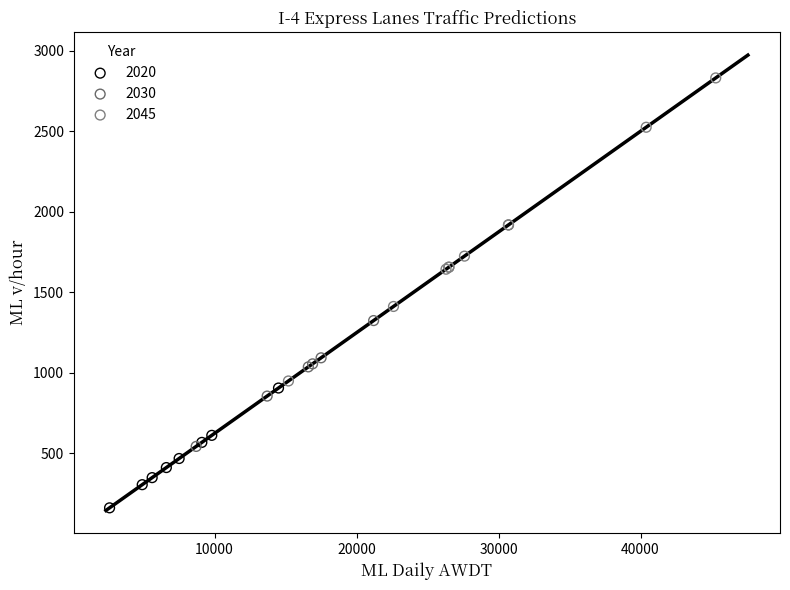

Which series reaches the maximum Y coordinate?

2045